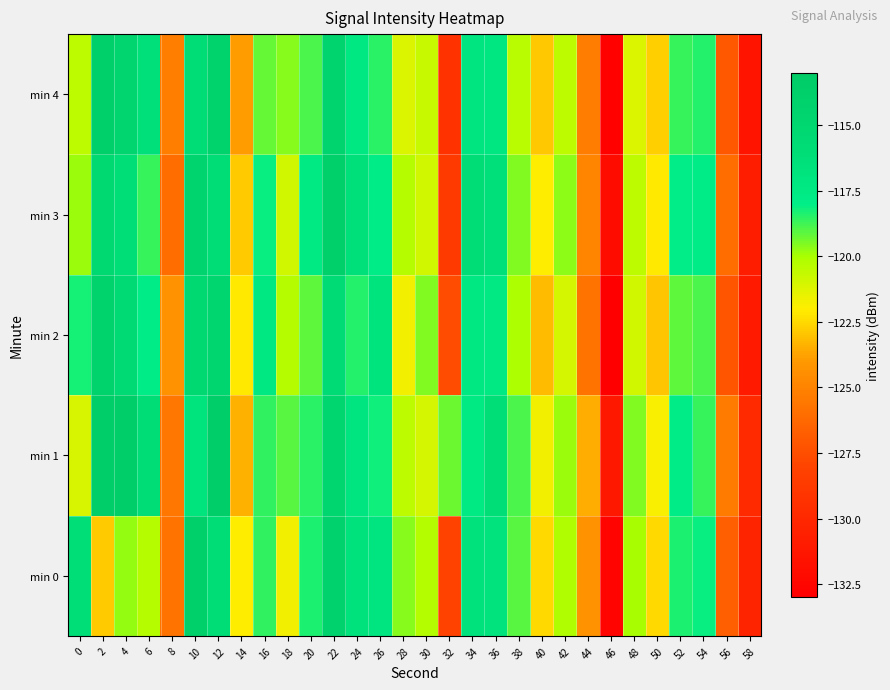

Reading left to right, what are all the values shown in this chart?

min 0: 0=-116.3	2=-122.8	4=-119.7	6=-120.3	8=-125.8	10=-113.8	12=-116.1	14=-122.0	16=-118.6	18=-121.7	20=-118.4	22=-114.3	24=-116.7	26=-117.1	28=-119.6	30=-120.3	32=-128.1	34=-116.7	36=-116.8	38=-119.1	40=-122.5	42=-120.1	44=-124.3	46=-132.6	48=-120.0	50=-122.5	52=-118.4	54=-118.2	56=-126.7	58=-130.3
min 1: 0=-121.1	2=-113.4	4=-113.5	6=-115.9	8=-125.6	10=-116.9	12=-113.5	14=-123.4	16=-118.6	18=-119.1	20=-118.5	22=-114.8	24=-117.0	26=-118.2	28=-120.5	30=-121.0	32=-119.3	34=-117.6	36=-116.2	38=-118.9	40=-121.7	42=-119.8	44=-123.5	46=-131.2	48=-119.5	50=-121.9	52=-117.8	54=-118.7	56=-125.4	58=-129.8
min 2: 0=-118.3	2=-114.2	4=-115.6	6=-117.9	8=-124.3	10=-115.2	12=-114.8	14=-122.1	16=-117.4	18=-120.3	20=-119.1	22=-115.7	24=-118.4	26=-116.9	28=-121.7	30=-119.5	32=-127.6	34=-117.3	36=-117.5	38=-120.1	40=-123.2	42=-121.0	44=-125.8	46=-133.1	48=-120.9	50=-123.0	52=-119.1	54=-118.9	56=-127.2	58=-131.0
min 3: 0=-119.8	2=-115.3	4=-116.2	6=-118.7	8=-126.1	10=-114.5	12=-115.9	14=-122.8	16=-118.1	18=-120.9	20=-117.6	22=-113.9	24=-116.5	26=-117.8	28=-120.3	30=-120.9	32=-128.7	34=-116.1	36=-116.4	38=-119.5	40=-122.0	42=-119.7	44=-124.9	46=-132.0	48=-120.5	50=-122.1	52=-118.0	54=-117.8	56=-126.1	58=-130.8
min 4: 0=-120.5	2=-113.9	4=-114.7	6=-116.5	8=-125.2	10=-116.1	12=-114.2	14=-123.9	16=-119.2	18=-119.6	20=-118.9	22=-114.6	24=-117.3	26=-118.5	28=-121.2	30=-120.7	32=-129.3	34=-117.0	36=-117.2	38=-120.4	40=-122.9	42=-120.5	44=-125.3	46=-132.8	48=-121.2	50=-122.7	52=-118.7	54=-118.4	56=-127.0	58=-131.5